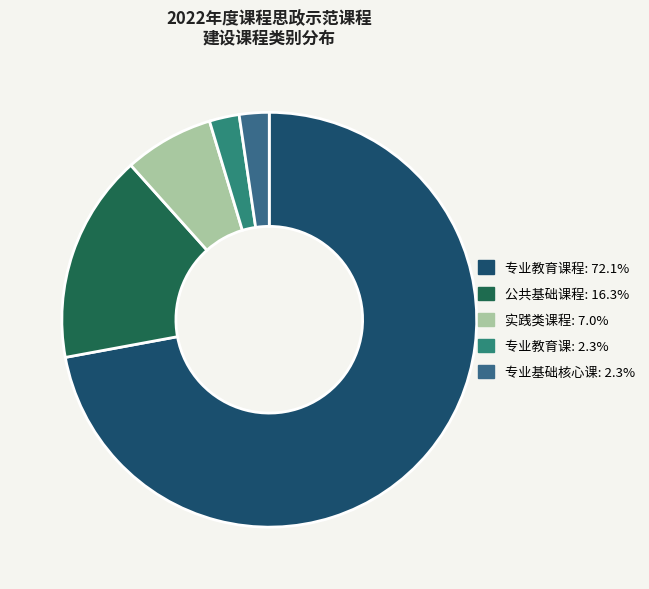

How many slices are in this pie chart?

5